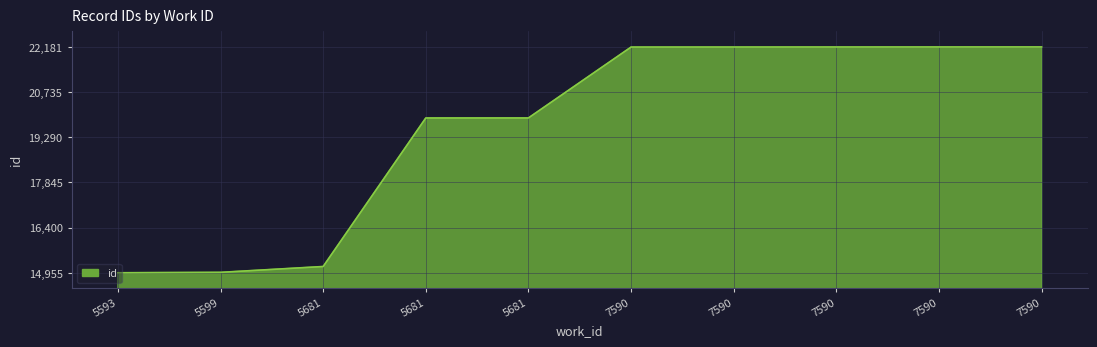

Reading right to left, list all the values displayed in this chart.

7590=22181	7590=22180	7590=22179	7590=22178	7590=22177	5681=19909	5681=19908	5681=15155	5599=14968	5593=14955